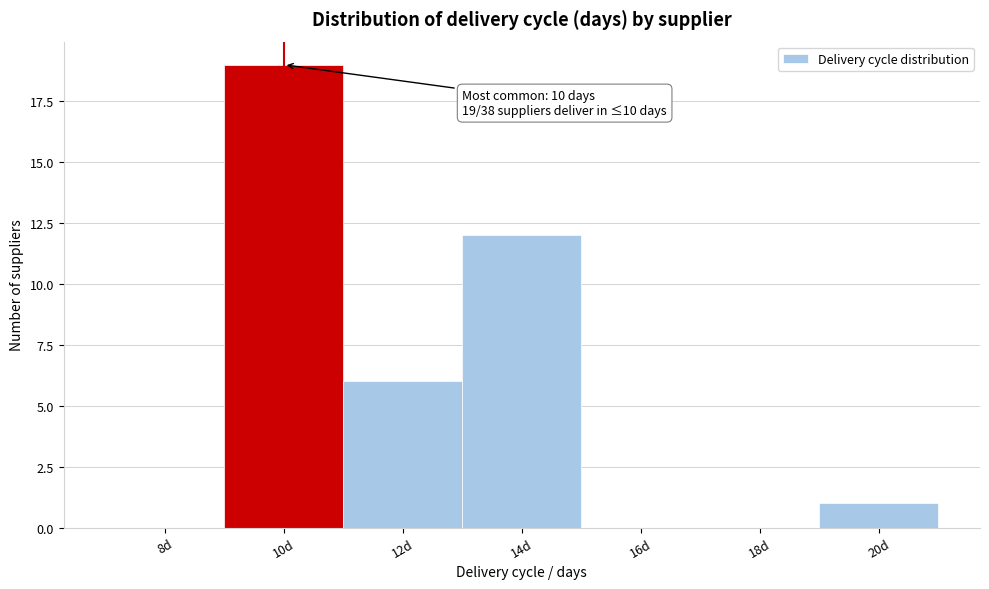

Reading right to left, extract all data points from this chart.

20d=1	18d=0	16d=0	14d=12	12d=6	10d=19	8d=0